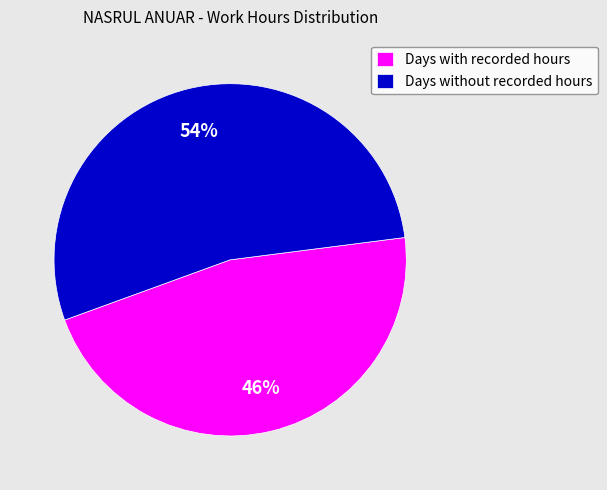

Is there a majority slice in this chart?

Yes